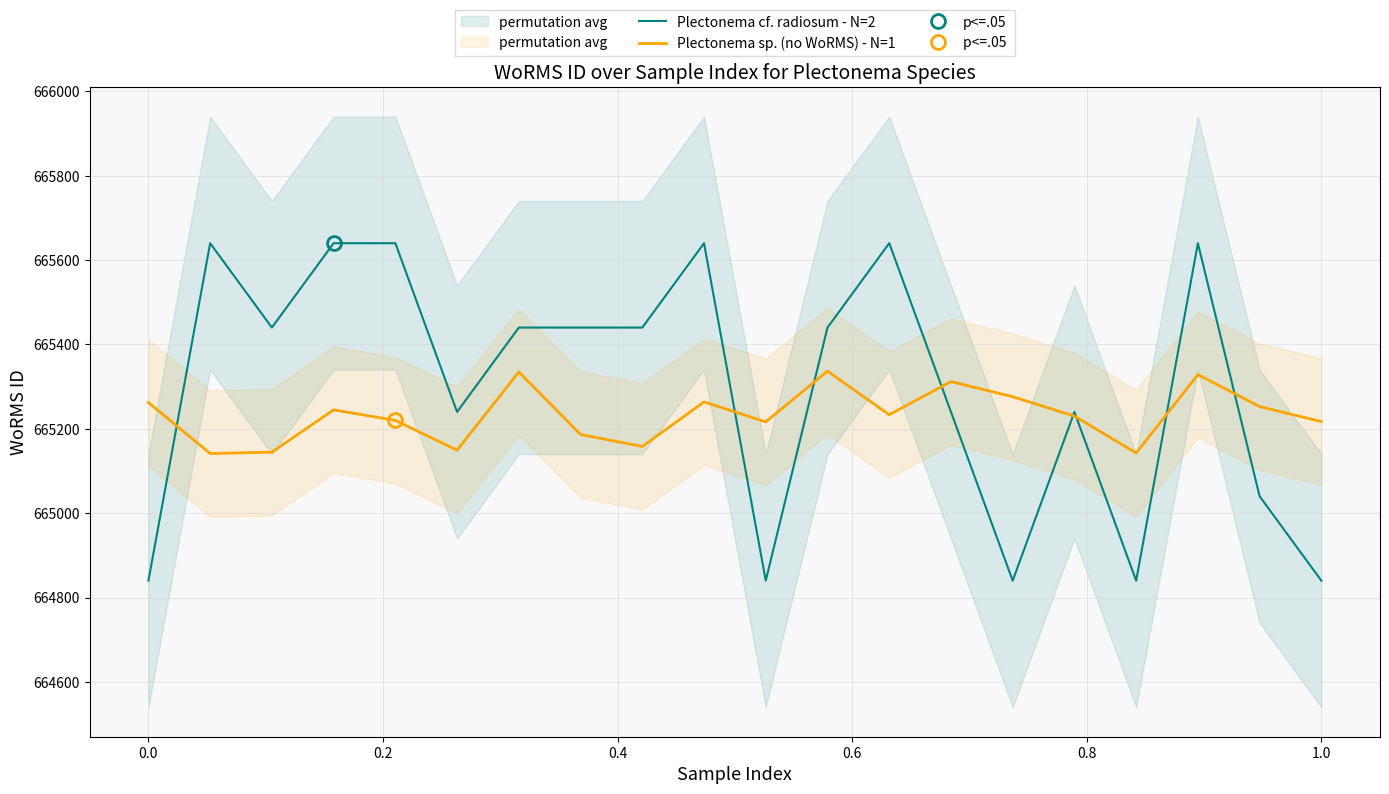

Count the number of categories in the chart.

20